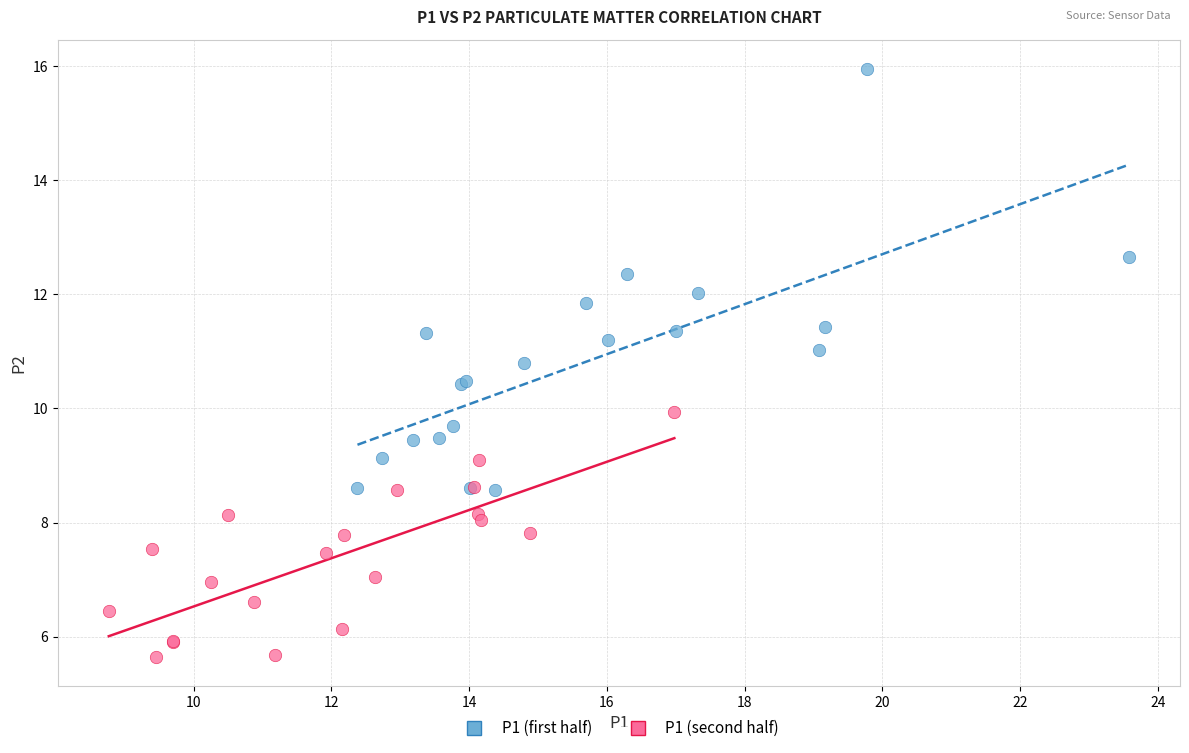

Which series reaches the minimum Y coordinate?

P1 (second half)